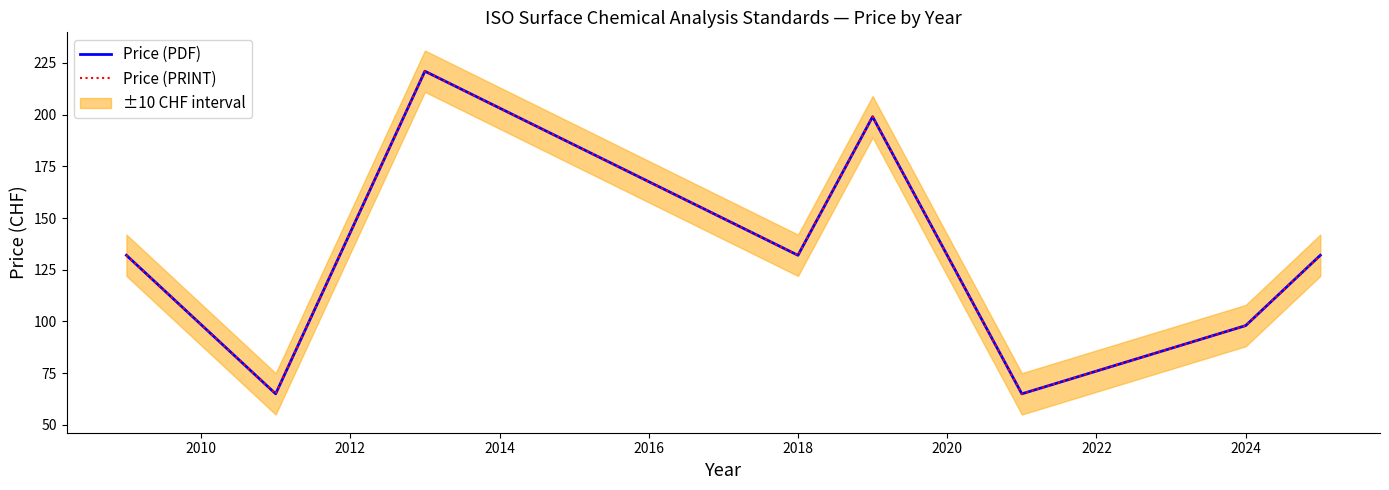

In Price (PDF), how many points are higher than both neighbors (excluding endpoints)?

2